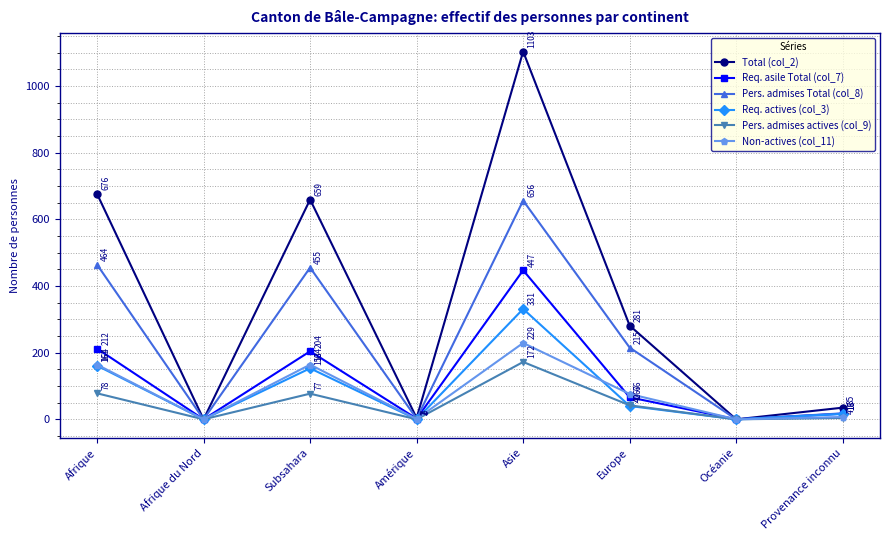

How many values in the Total (col_2) series are below 281?

4